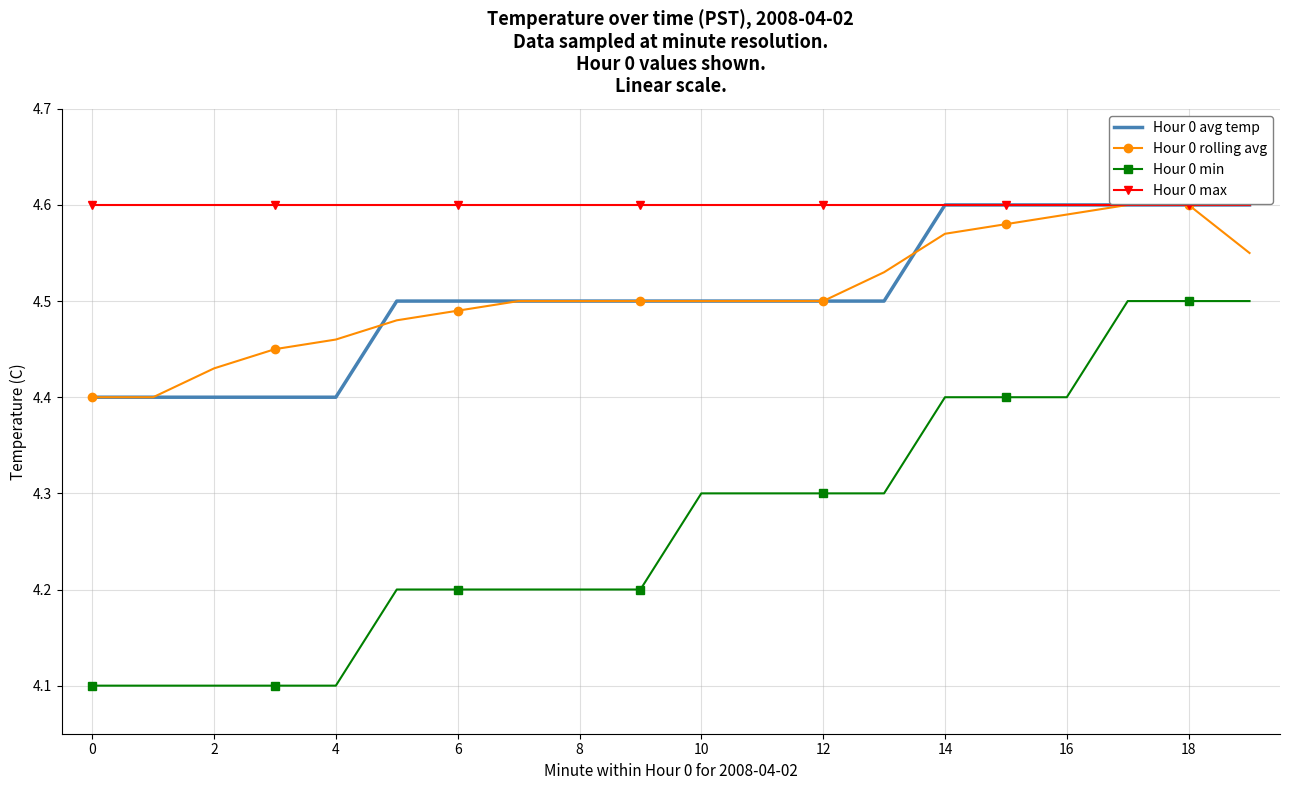

True or false: Hour 0 min and Hour 0 avg temp intersect in this chart.

False